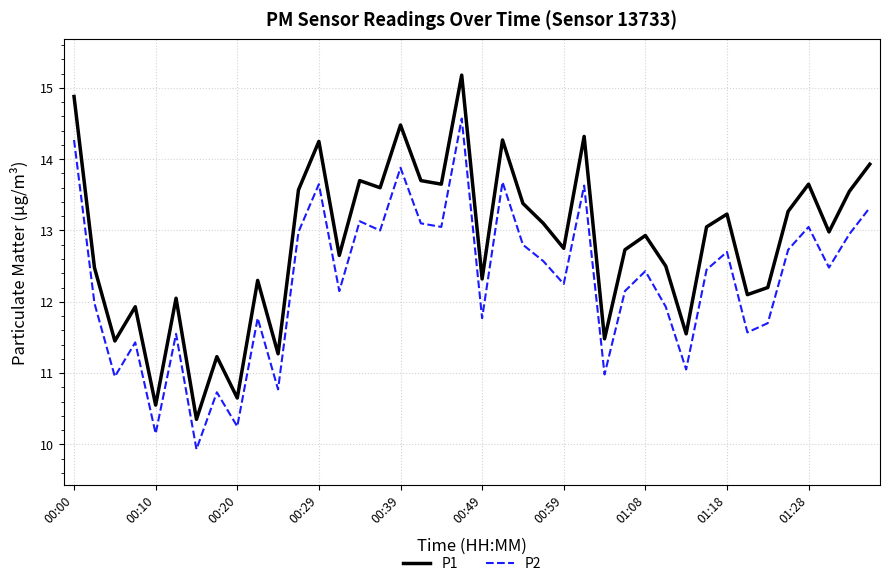

What is the difference between the maximum and minimum values in the P2 series?

4.6